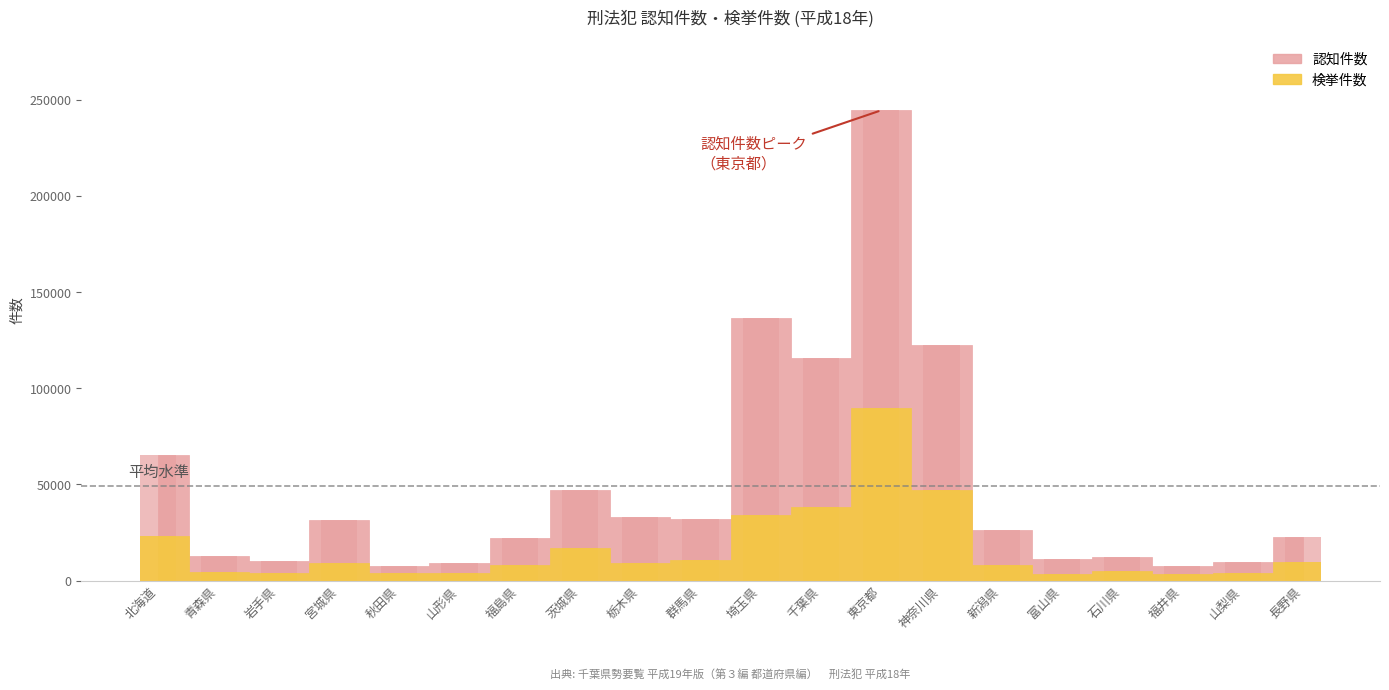

What position from the right is 山形県?

15